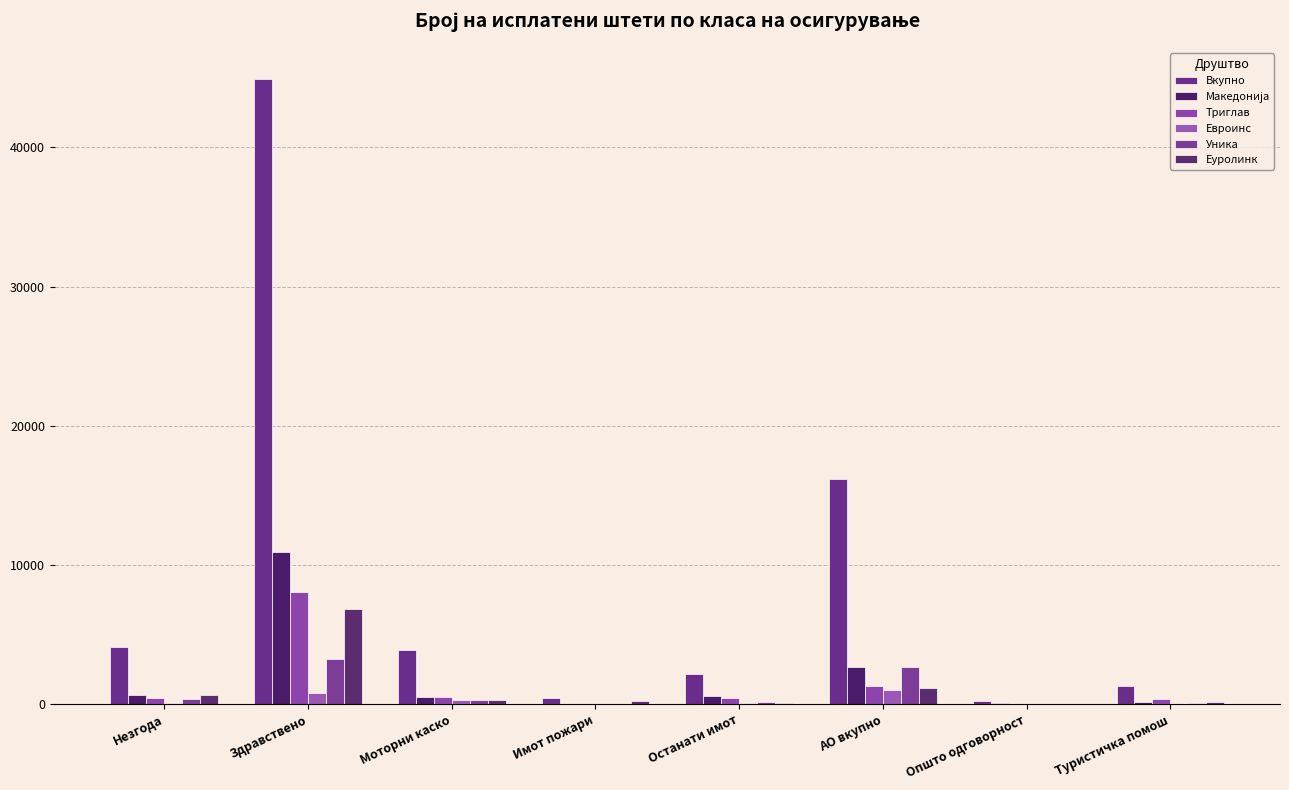

At which category is the sum across all series the highest?

Здравствено